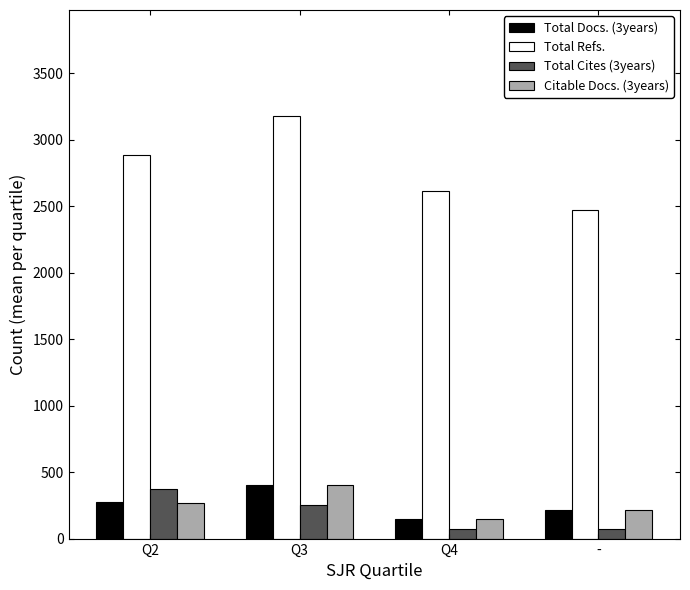

How many bars are there in each group?

4